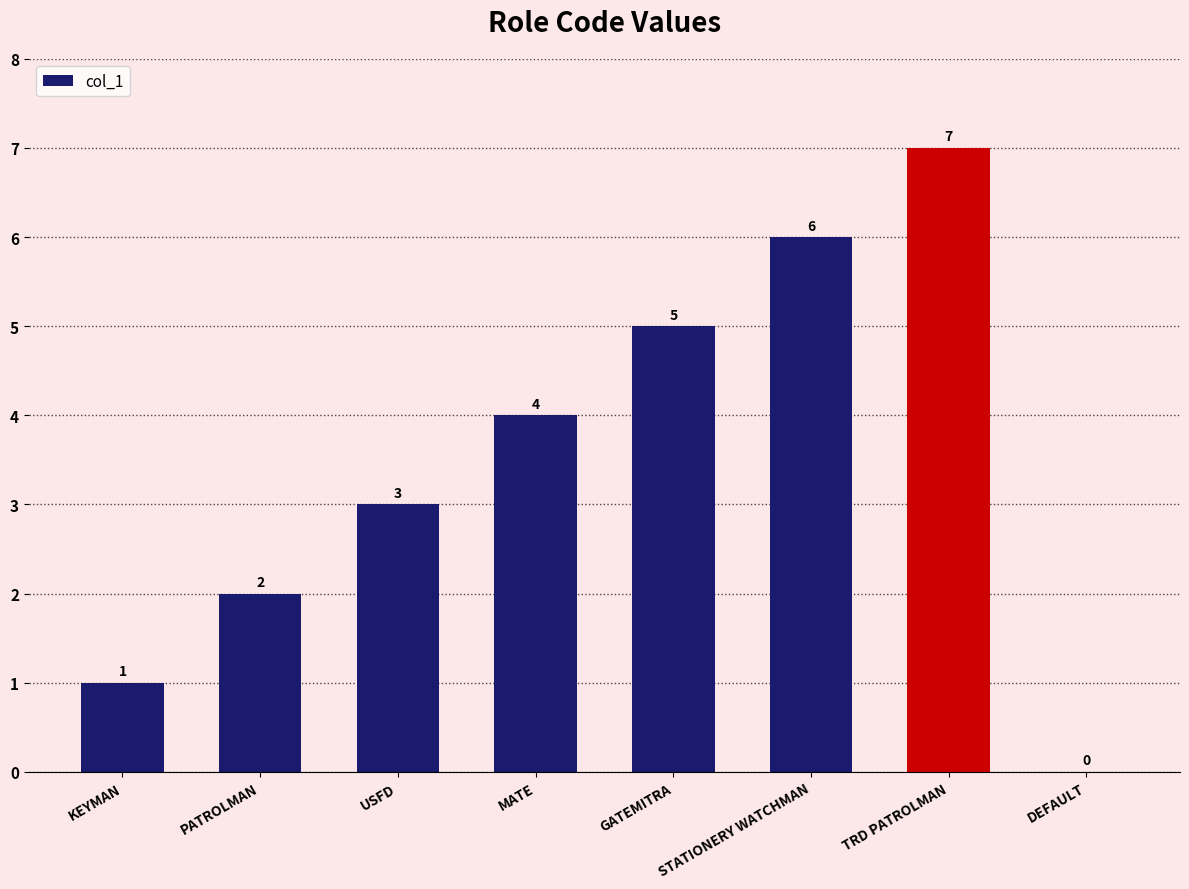

Are the bars horizontal?

No